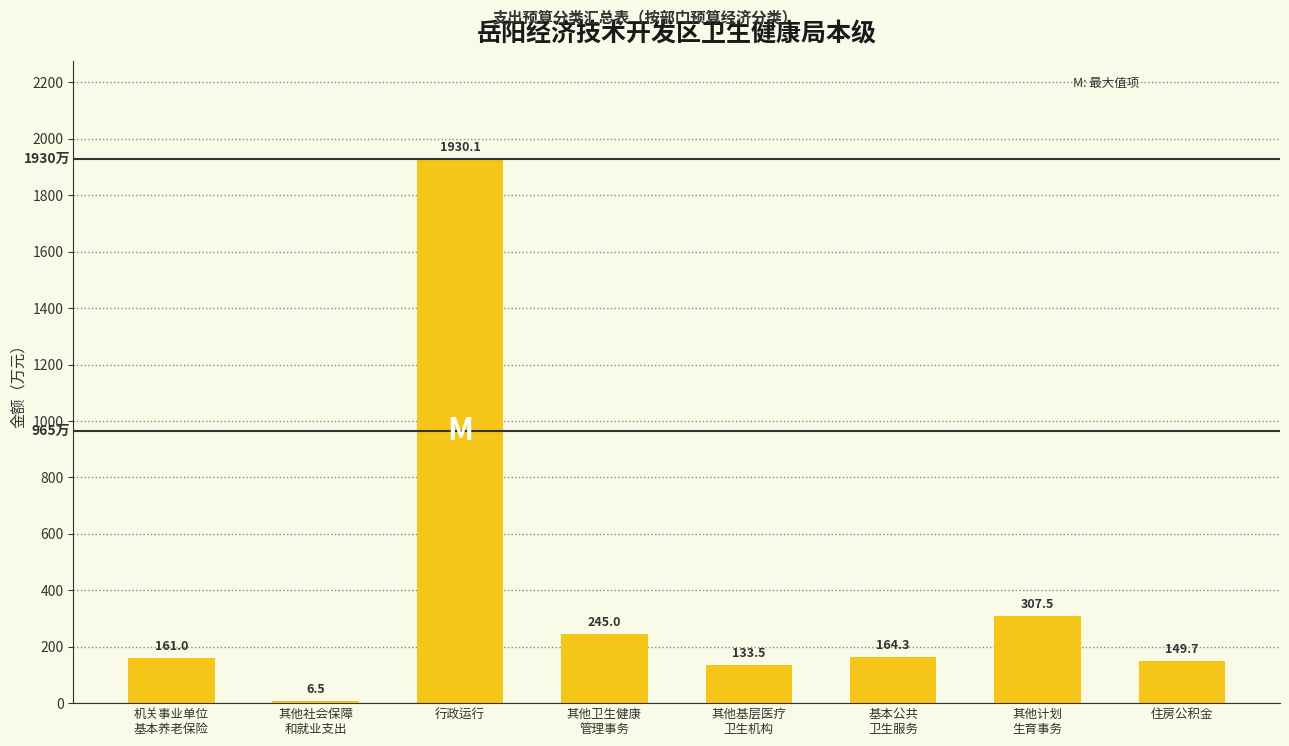

Where does the data first go above 164?

行政运行